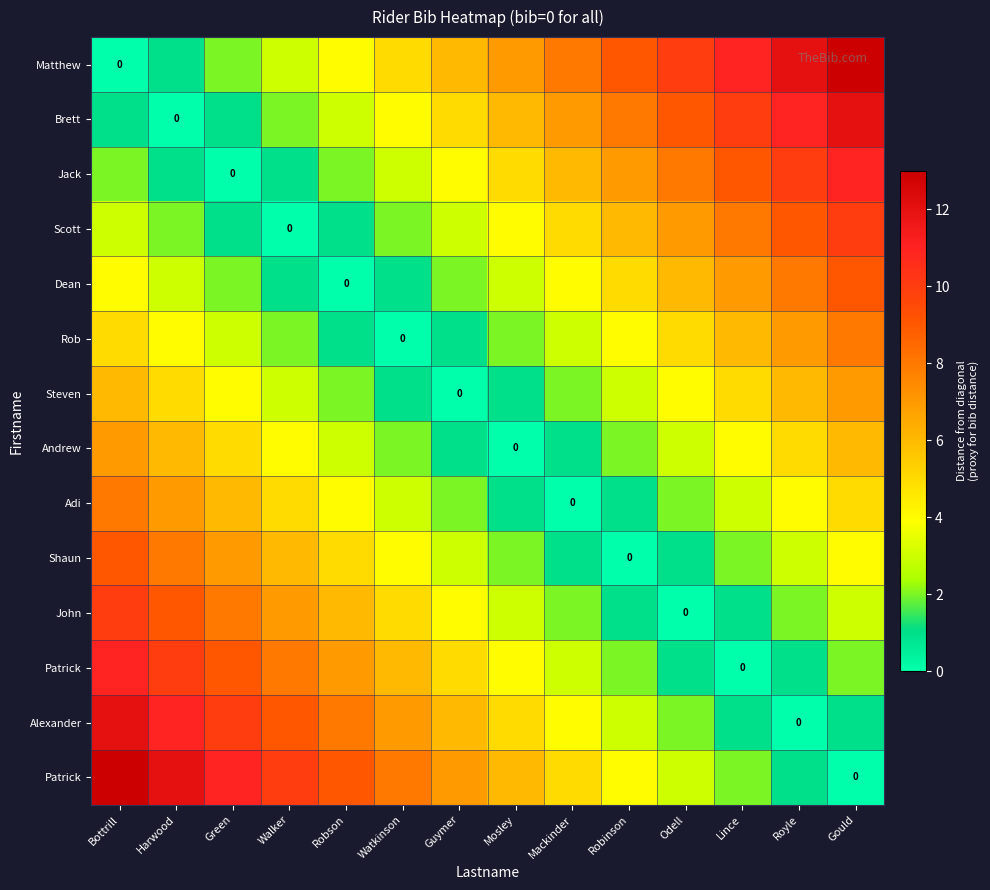

Count the number of categories in the chart.

14